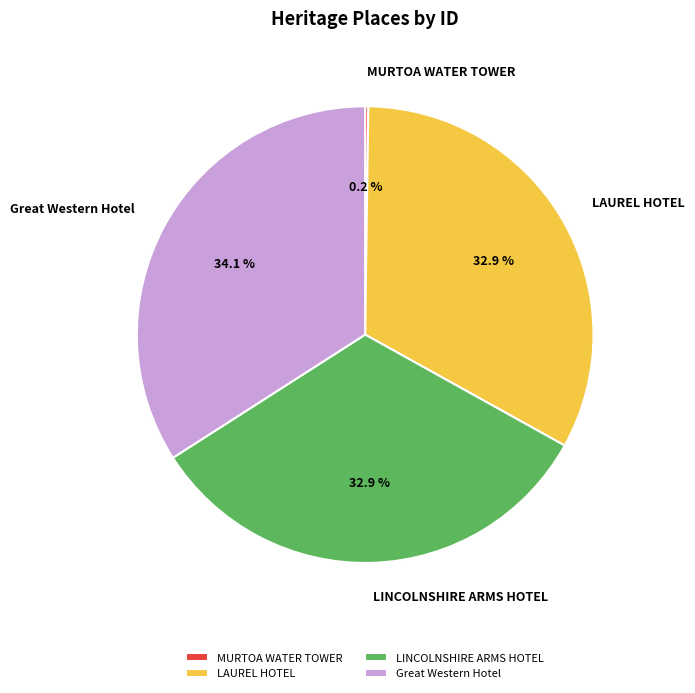

How much of the chart is everything except LINCOLNSHIRE ARMS HOTEL?

67.1%